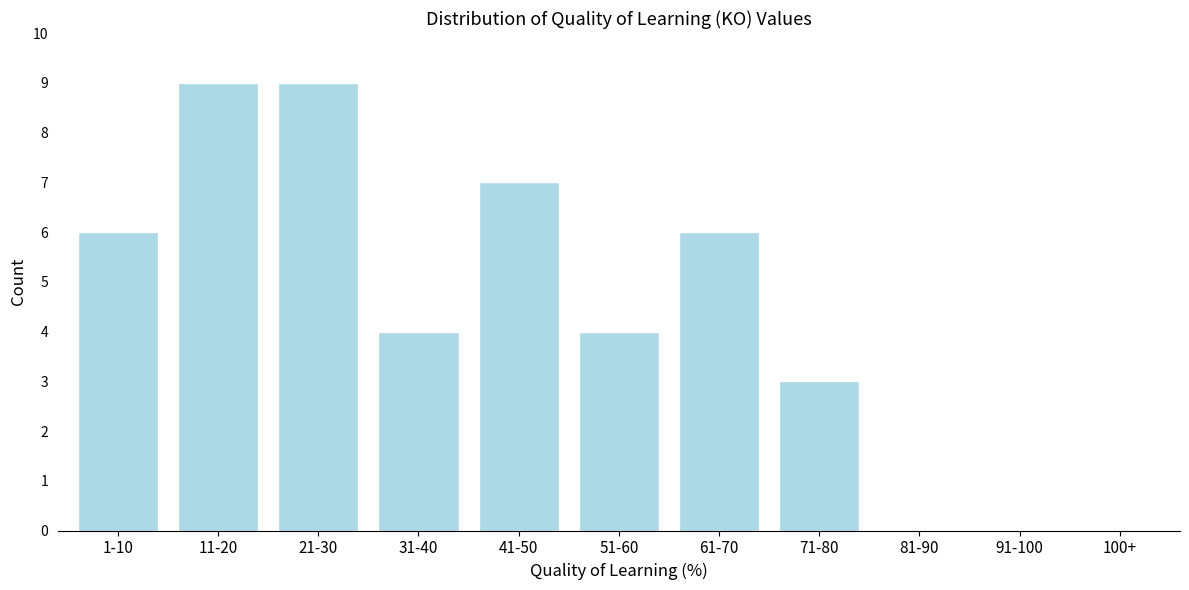

Reading right to left, what are all the values shown in this chart?

100+=0	91-100=0	81-90=0	71-80=3	61-70=6	51-60=4	41-50=7	31-40=4	21-30=9	11-20=9	1-10=6